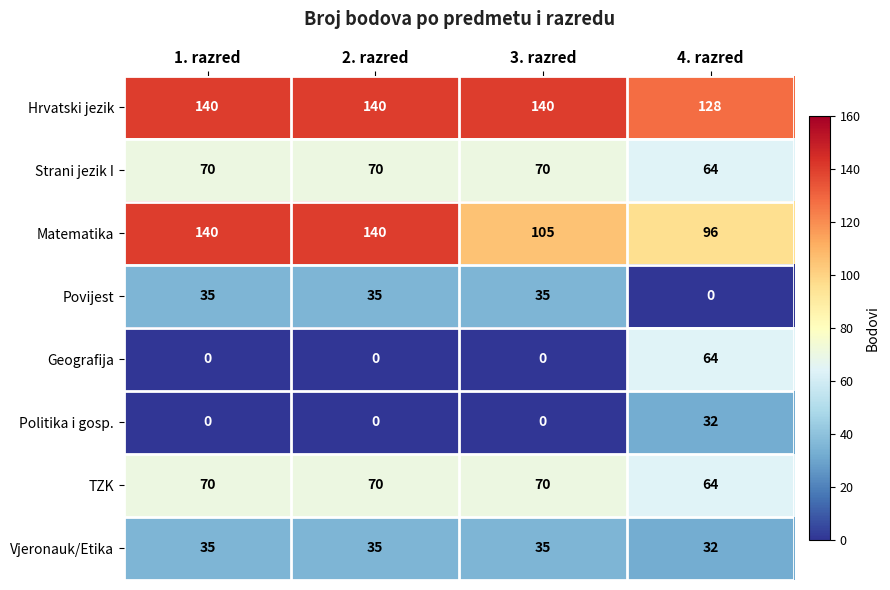

At how many categories does at least one series exceed 94?

4